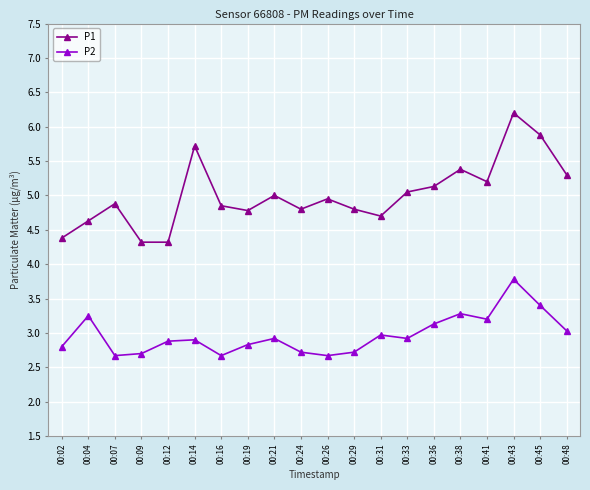

At which category does P2 reach its first local peak?

00:04